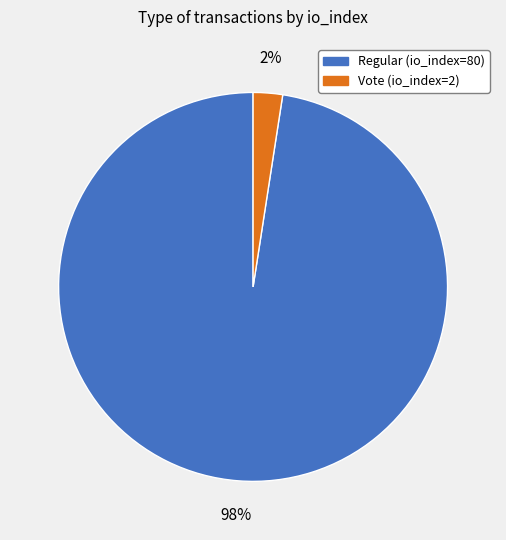

Between Vote (io_index=2) and Regular (io_index=80), which is larger?

Regular (io_index=80)